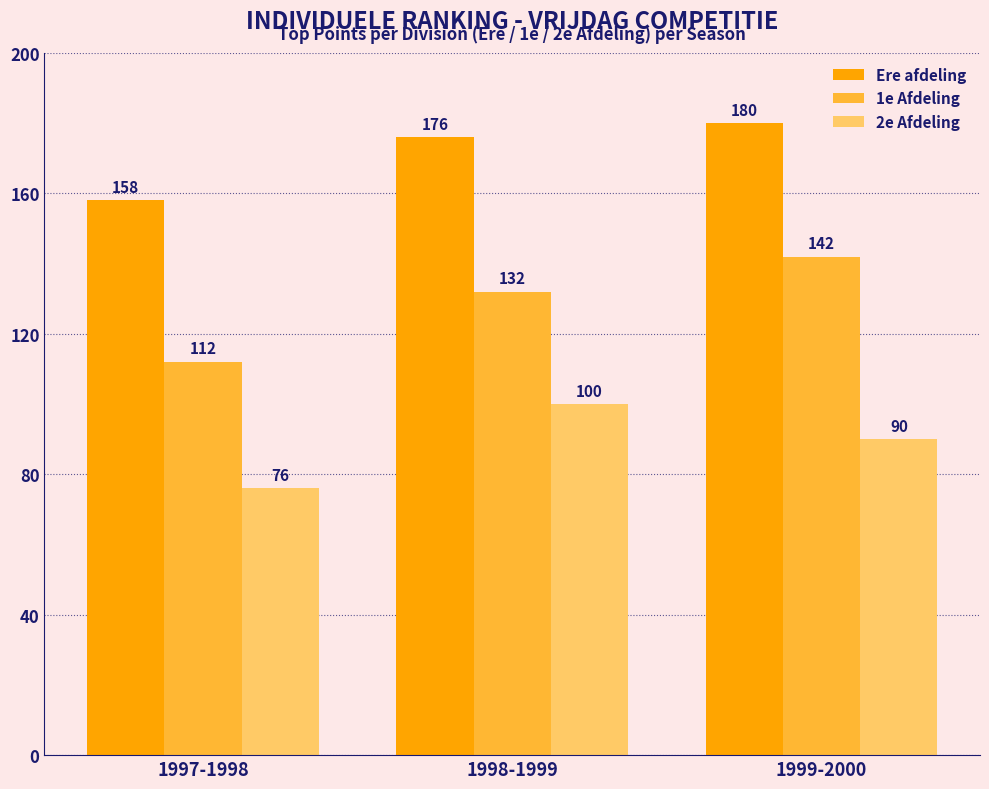

Where is 1e Afdeling nearest to the value 127?

1998-1999